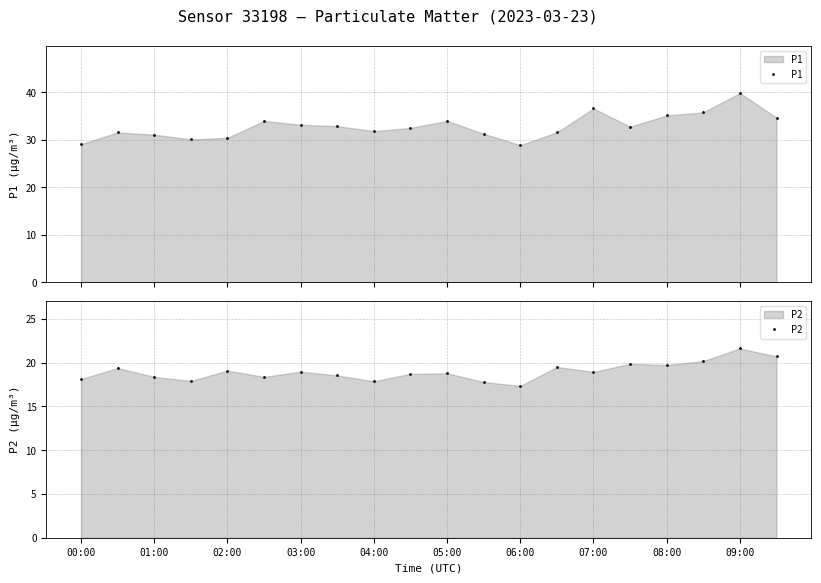

What is the value of the P1 point at the 10th from the left?

32.5